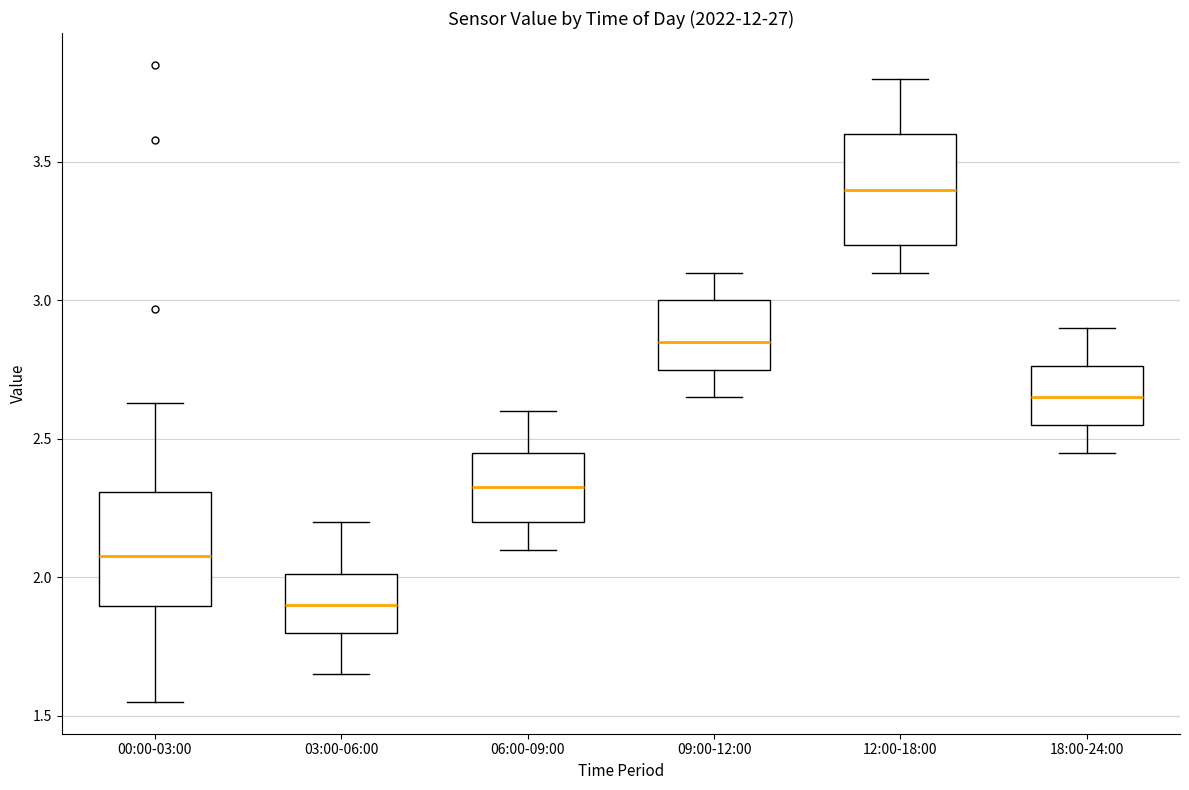

Which box has the highest median line?

12:00-18:00